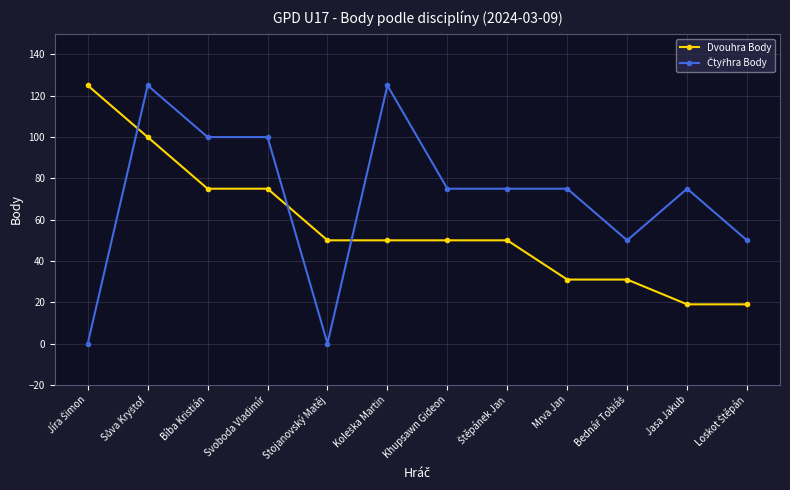

What is the difference between the maximum and minimum values in the Dvouhra Body series?

106